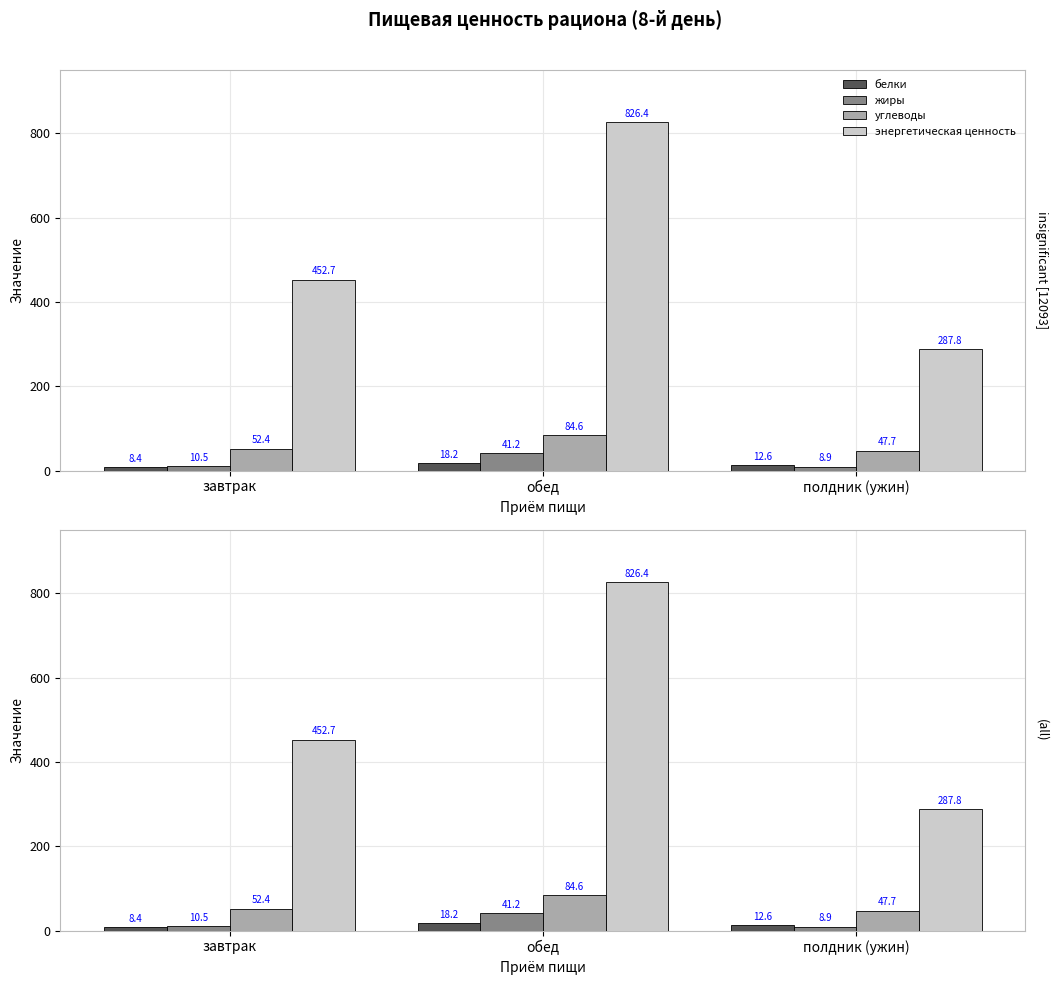

What position from the right is полдник (ужин)?

1